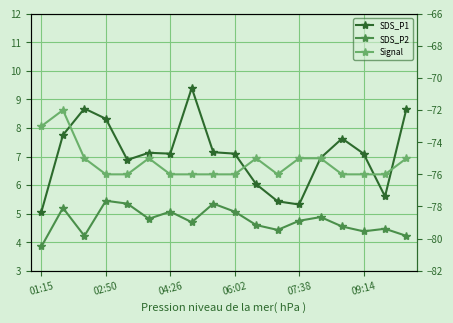

At how many categories does at least one series exceed -40?

18